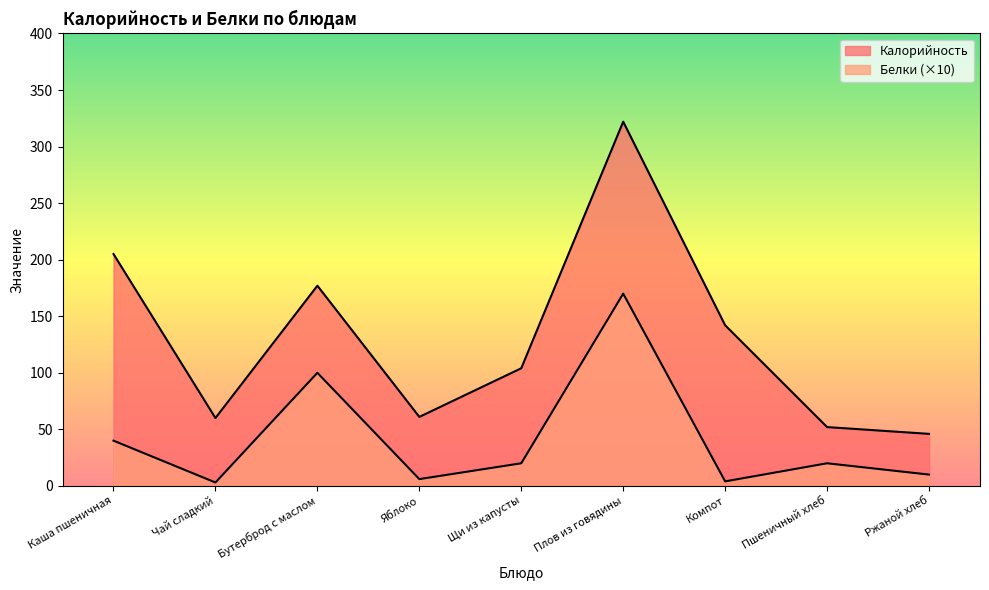

True or false: Калорийность and Белки cross at least once.

False